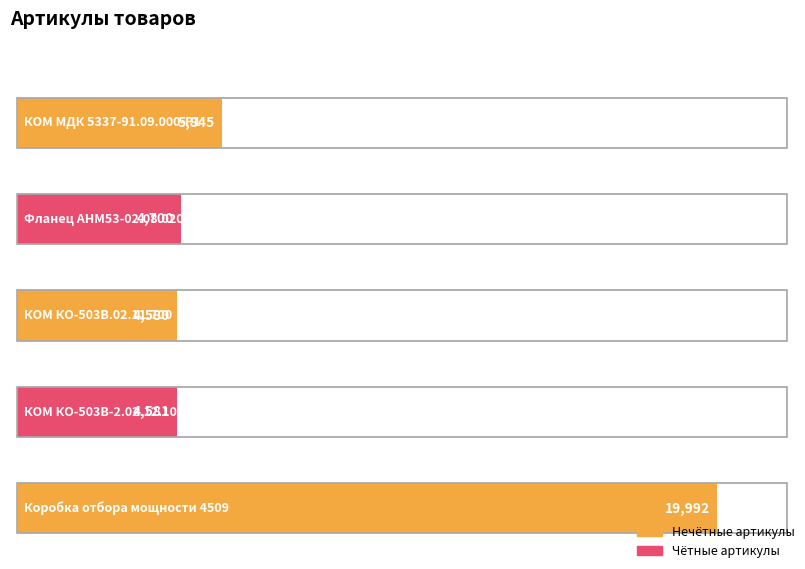

Rank the categories by value from lowest to highest.

КОМ КО-503В.02.11.700, КОМ КО-503В-2.02.12.100-02, Фланец АНМ53-02.08.020, КОМ МДК 5337-91.09.000-Р1, Коробка отбора мощности 4509